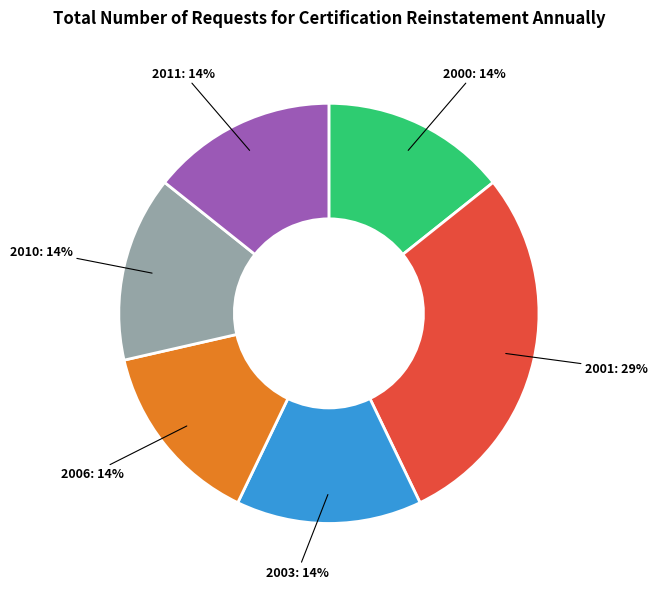

To the nearest percent, what is the average slice percentage?

17%